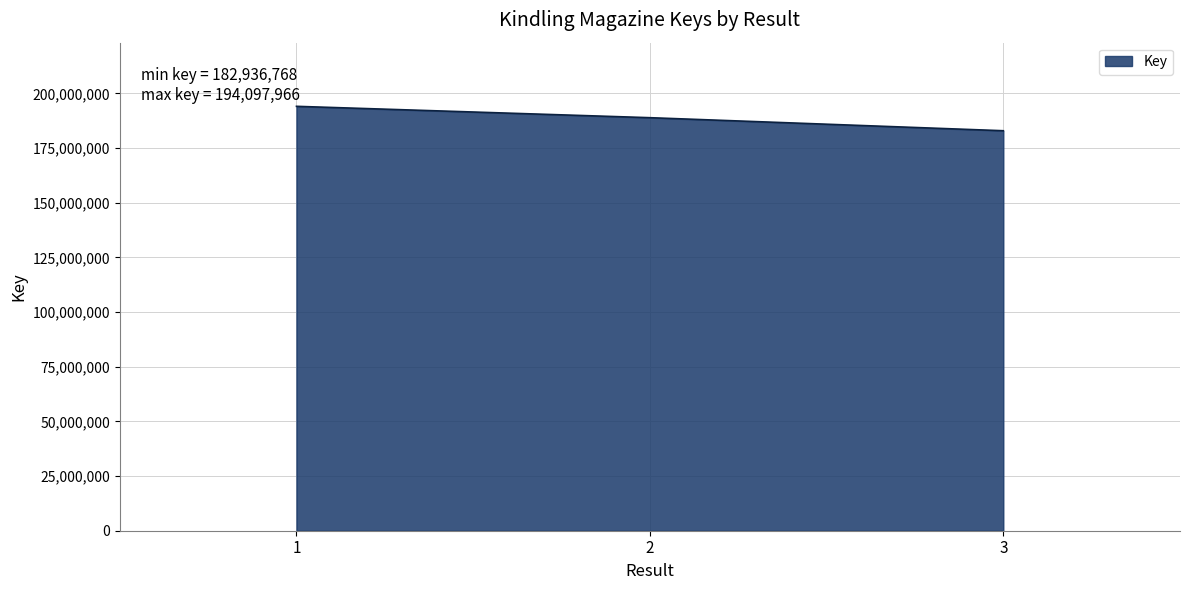

Which category has the highest value across all series?

1